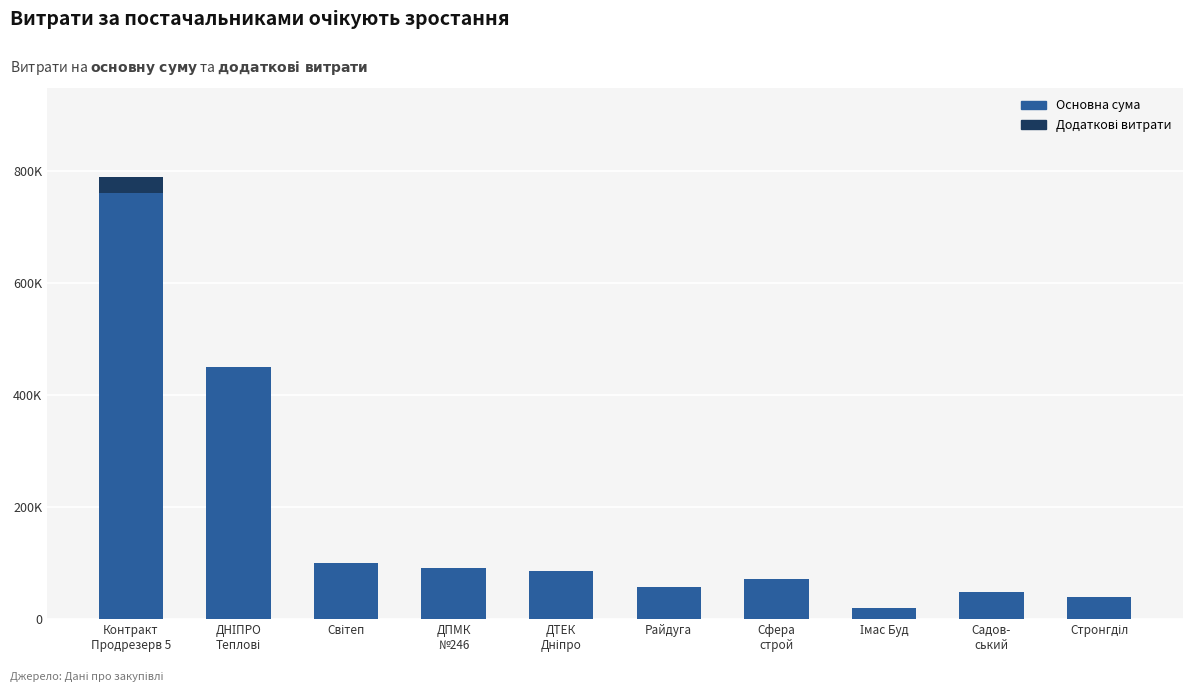

What is the sum of the Додаткові витрати values at ДТЕК
Дніпро and Контракт
Продрезерв 5?

28787.2